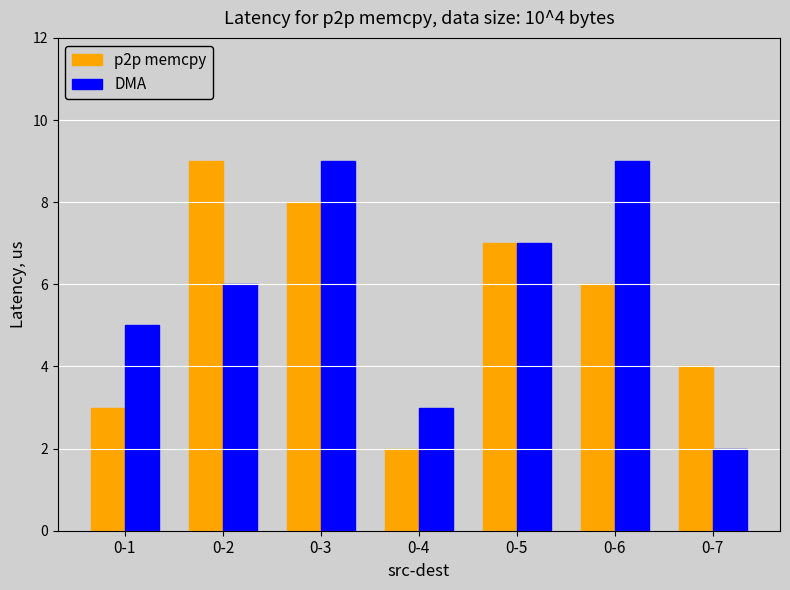

What are all the series names shown in the legend?

p2p memcpy, DMA